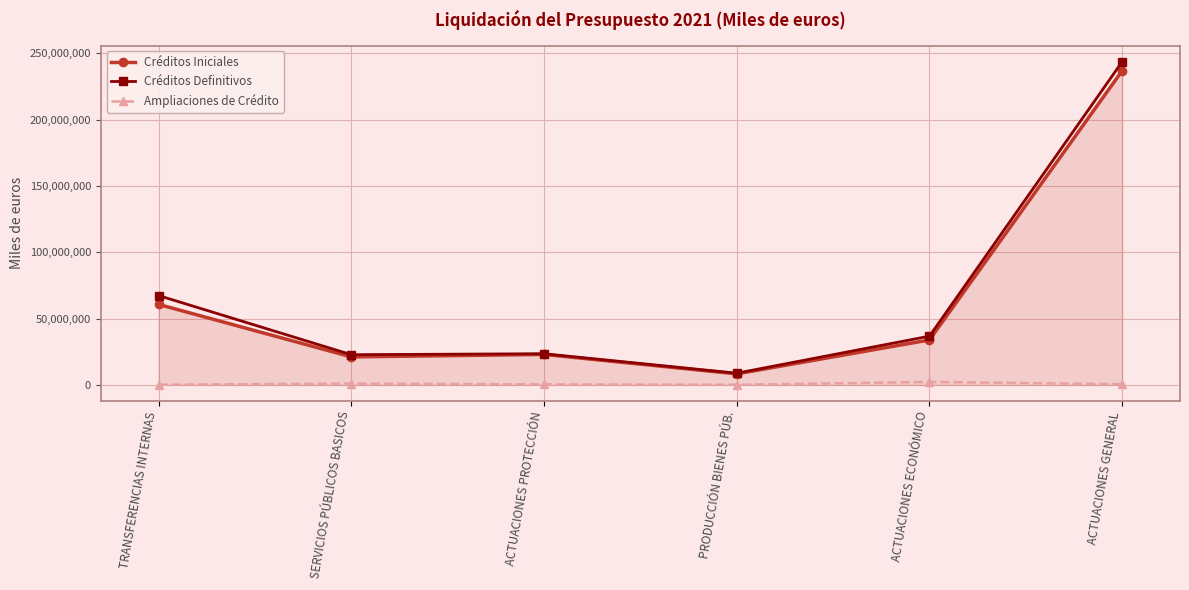

How many lines are shown in the chart?

3